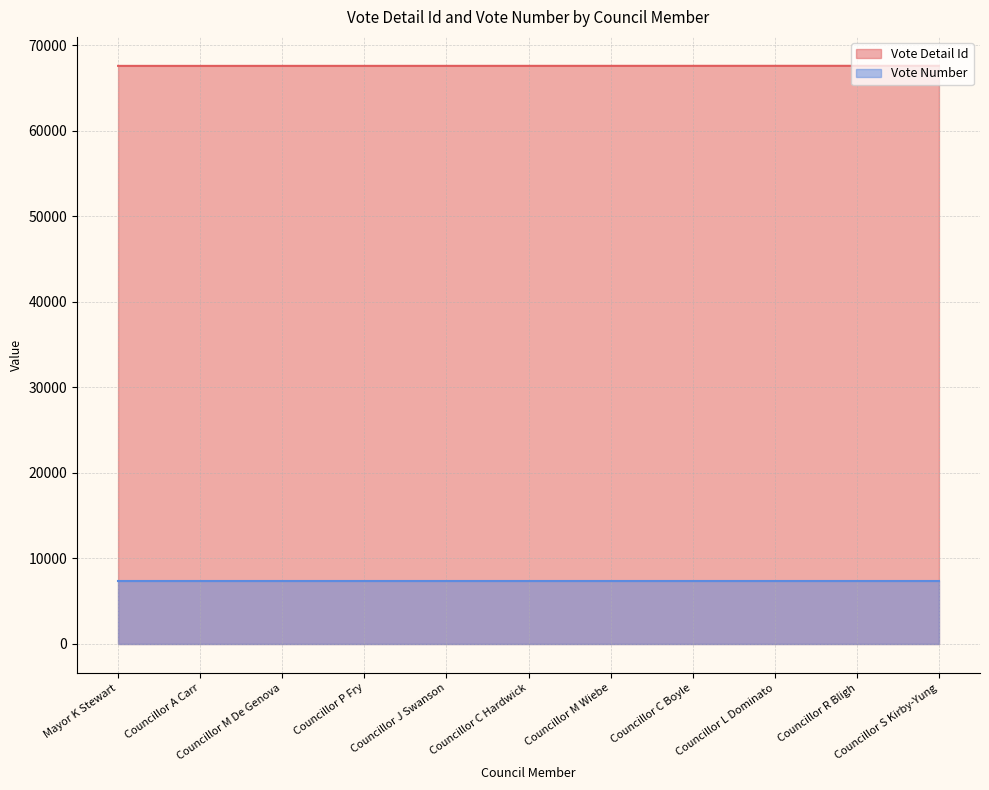

What is the change in value from Councillor J Swanson to Councillor R Bligh?

+5